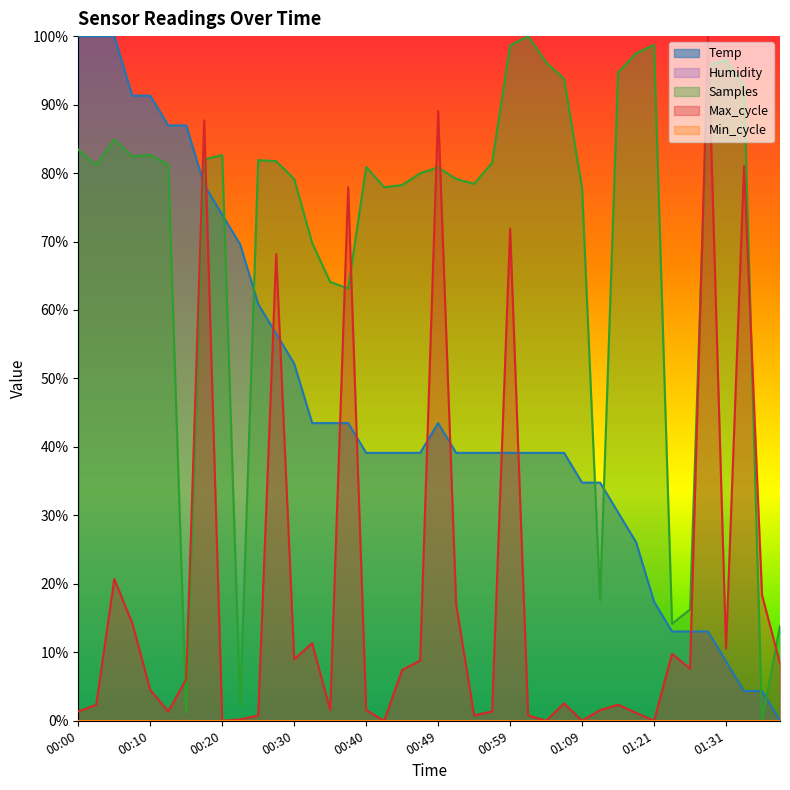

Reading left to right, transcribe all the data shown in this chart.

100.0	100.0	100.0	91.3	91.3	87.0	87.0	78.3	73.9	69.6	60.9	56.5	52.2	43.5	43.5	43.5	39.1	39.1	39.1	39.1	43.5	39.1	39.1	39.1	39.1	39.1	39.1	39.1	34.8	34.8	30.4	26.1	17.4	13.0	13.0	13.0	8.7	4.3	4.3	0.0